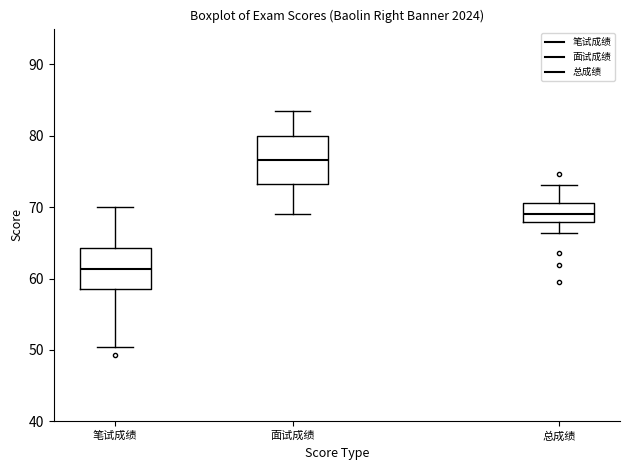

Reading left to right, transcribe this box plot: for each box, give where its median line is, the range the box spans, and where its two whiskers end, as read against the y-axis. The values are not printed on the chart, so give them approximately, as read against the axis.

笔试成绩: median 61, box 58 to 64, whiskers 50 to 70
面试成绩: median 77, box 73 to 80, whiskers 69 to 83
总成绩: median 69, box 68 to 71, whiskers 66 to 73